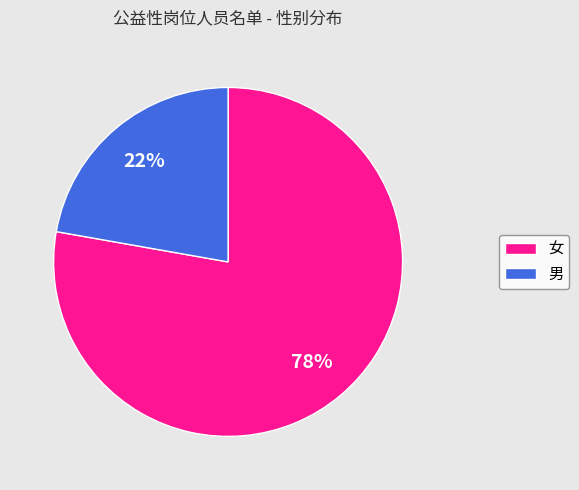

To the nearest percent, what is the average slice percentage?

50%